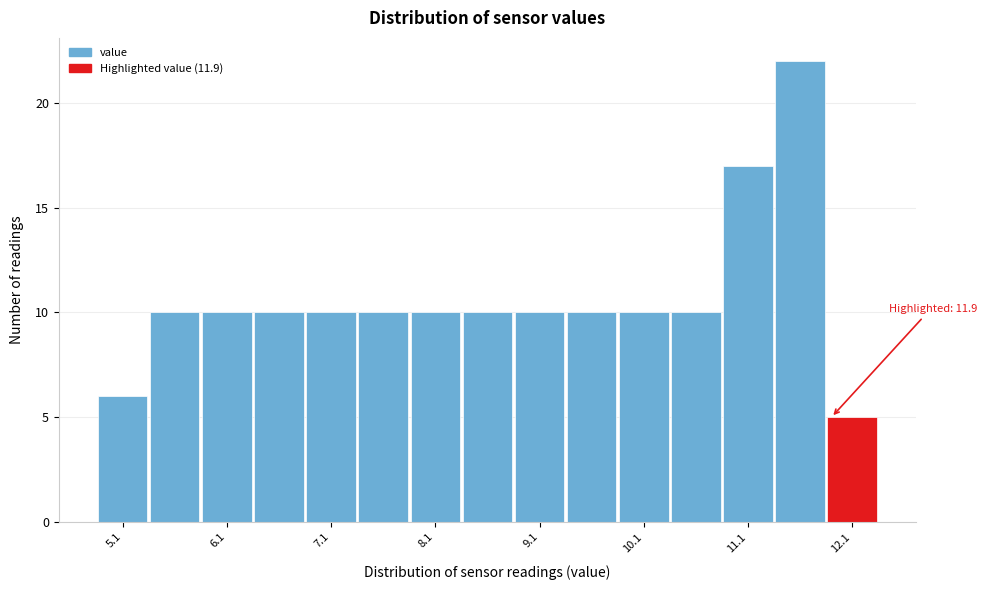

Over which range of the x-axis is the bar tallest?

11.35 to 11.85